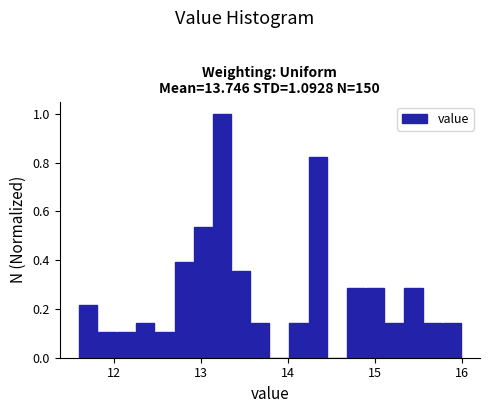

Around what value on the x-axis is the tallest bar? Give the approximate position of its centre, as read against the axis.

13.2